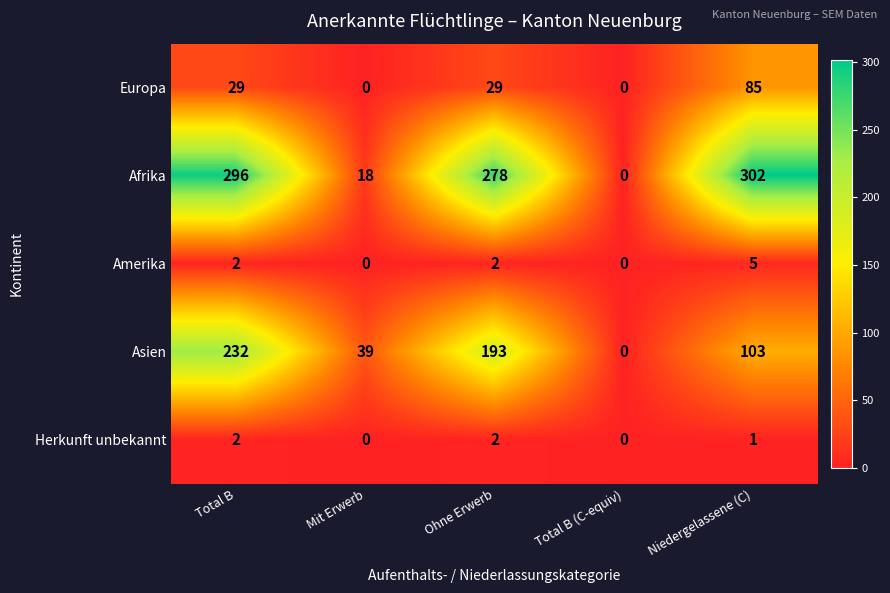

How many Amerika values are between 0 and 2?

4